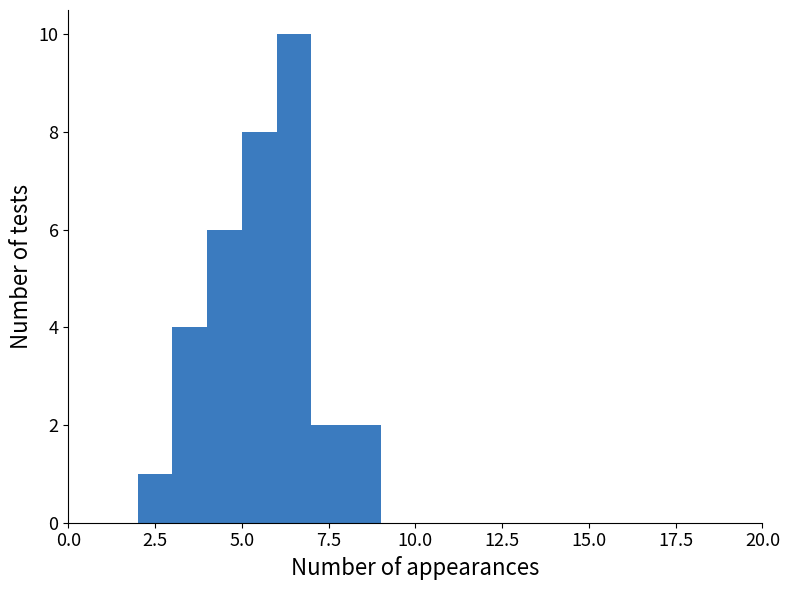

Around what value on the x-axis is the tallest bar? Give the approximate position of its centre, as read against the axis.

6.5